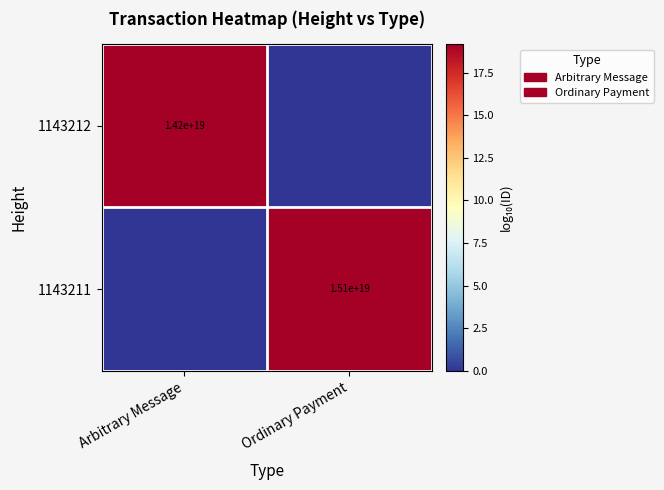

True or false: 1143211 has a value of 5650082744423161856 at Ordinary Payment.

False